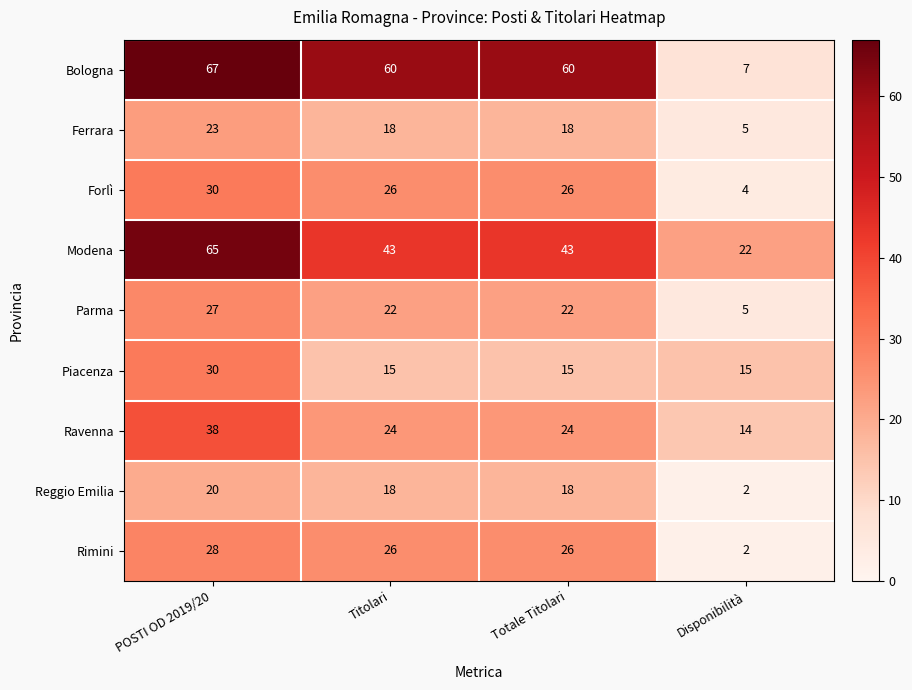

Which category has the lowest value in the Ravenna series?

Disponibilità